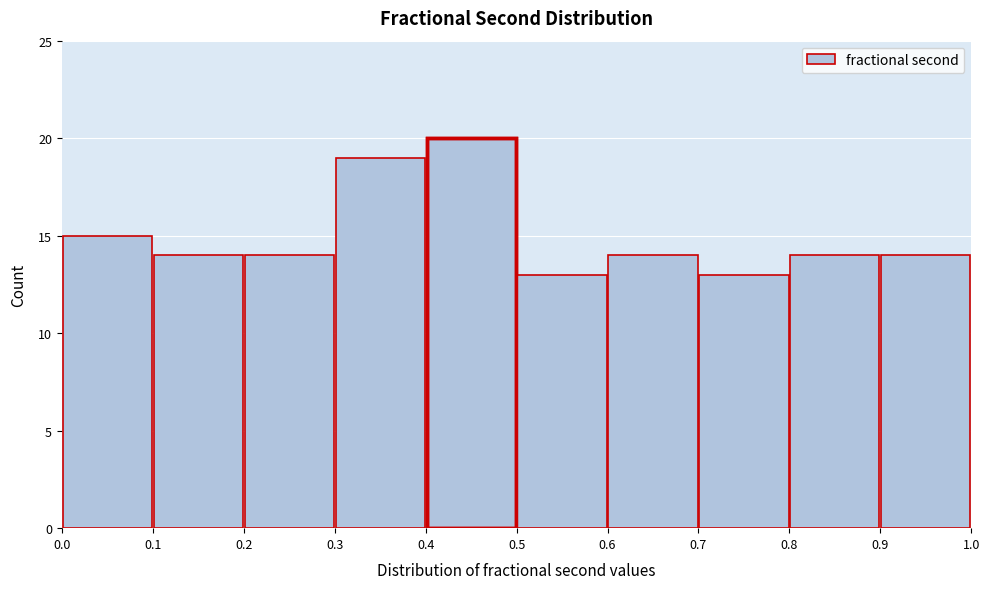

Reading left to right, list every bar in this chart as the range it spans on the x-axis followed by its height. The values are not printed on the chart, so give them approximately, as read against the axis.

0.0 to 0.1: 15
0.1 to 0.2: 14
0.2 to 0.3: 14
0.3 to 0.4: 19
0.4 to 0.5: 20
0.5 to 0.6: 13
0.6 to 0.7: 14
0.7 to 0.8: 13
0.8 to 0.9: 14
0.9 to 1.0: 14